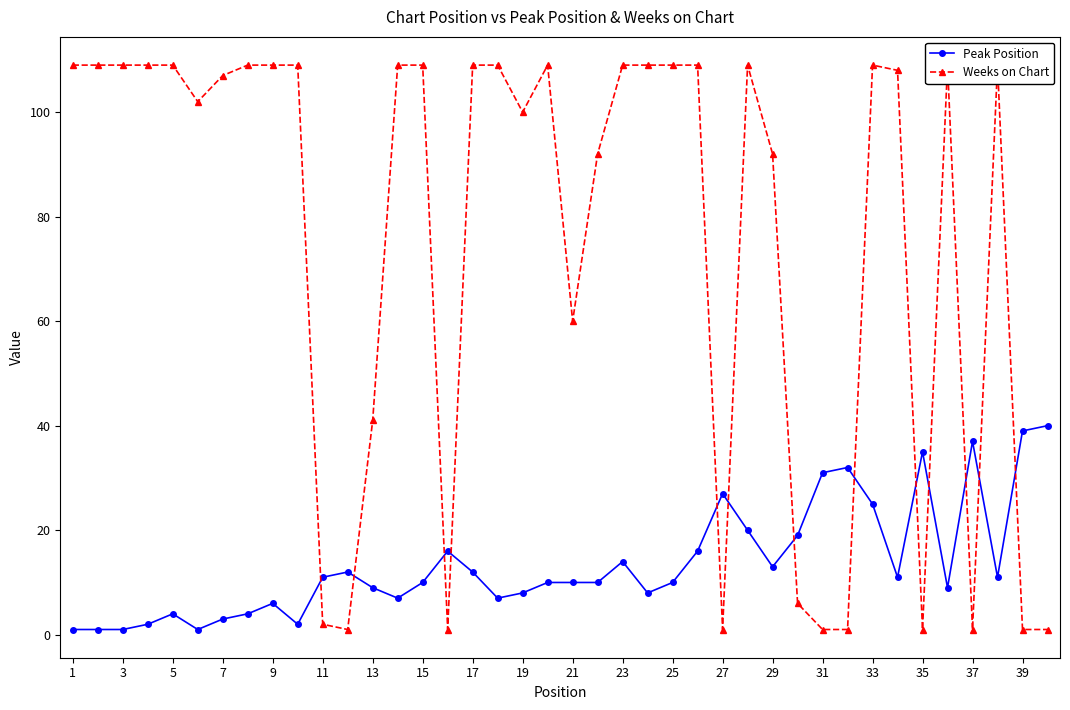

Reading left to right, extract all data points from this chart.

Peak Position: 1	1	1	2	4	1	3	4	6	2	11	12	9	7	10	16	12	7	8	10	10	10	14	8	10	16	27	20	13	19	31	32	25	11	35	9	37	11	39	40
Weeks on Chart: 109	109	109	109	109	102	107	109	109	109	2	1	41	109	109	1	109	109	100	109	60	92	109	109	109	109	1	109	92	6	1	1	109	108	1	109	1	109	1	1